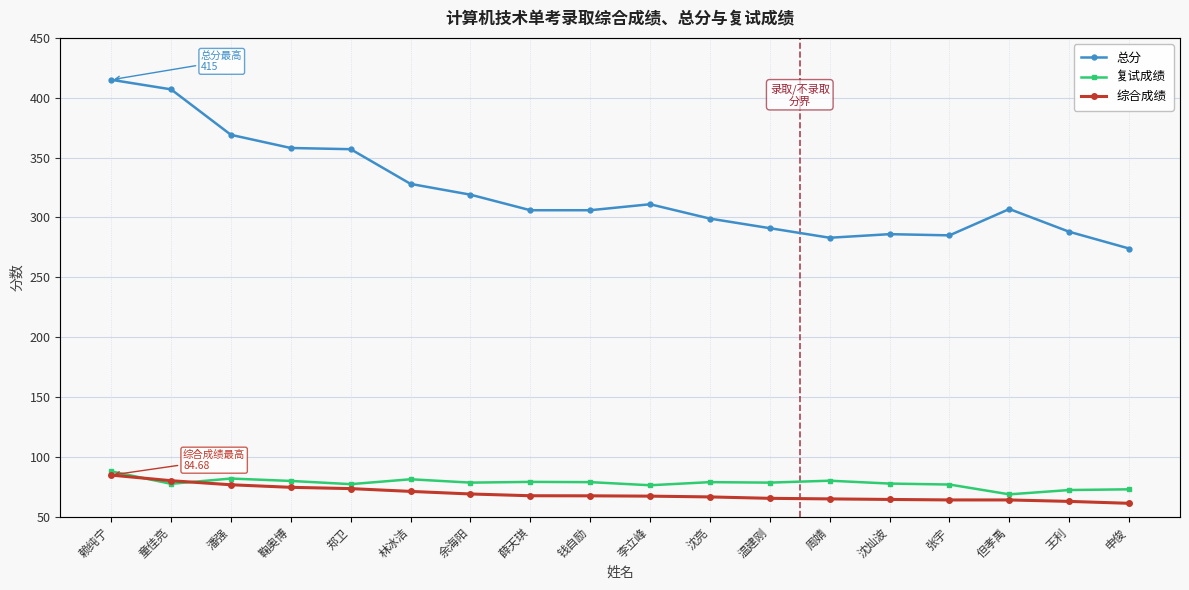

Reading left to right, transcribe all the data shown in this chart.

总分: 赖纯宁=415.0	童佳亮=407.0	潘强=369.0	鞠奥博=358.0	郑卫=357.0	林冰洁=328.0	余海阳=319.0	薛天琪=306.0	钱自励=306.0	李立峰=311.0	沈亮=299.0	温建刚=291.0	周婧=283.0	沈灿波=286.0	张宇=285.0	但孝禹=307.0	王利=288.0	申俊=274.0
复试成绩: 赖纯宁=87.8	童佳亮=77.4	潘强=81.8	鞠奥博=79.8	郑卫=77.1	林冰洁=81.2	余海阳=78.4	薛天琪=79.0	钱自励=78.8	李立峰=76.2	沈亮=78.8	温建刚=78.4	周婧=80.0	沈灿波=77.6	张宇=76.8	但孝禹=68.6	王利=72.2	申俊=72.8
综合成绩: 赖纯宁=84.7	童佳亮=80.0	潘强=76.6	鞠奥博=74.5	郑卫=73.4	林冰洁=71.1	余海阳=68.9	薛天琪=67.4	钱自励=67.4	李立峰=67.1	沈亮=66.5	温建刚=65.3	周婧=64.8	沈灿波=64.3	张宇=63.9	但孝禹=63.9	王利=62.7	申俊=61.1